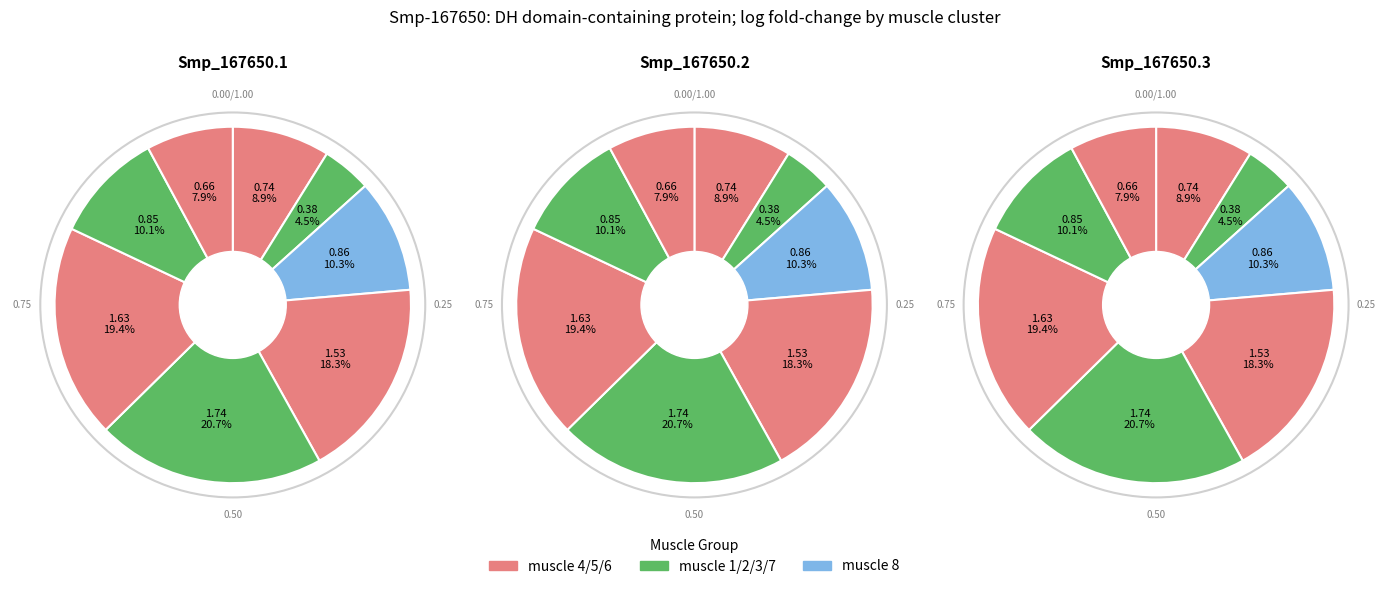

True or false: muscle 7 accounts for 1% of the total.

False